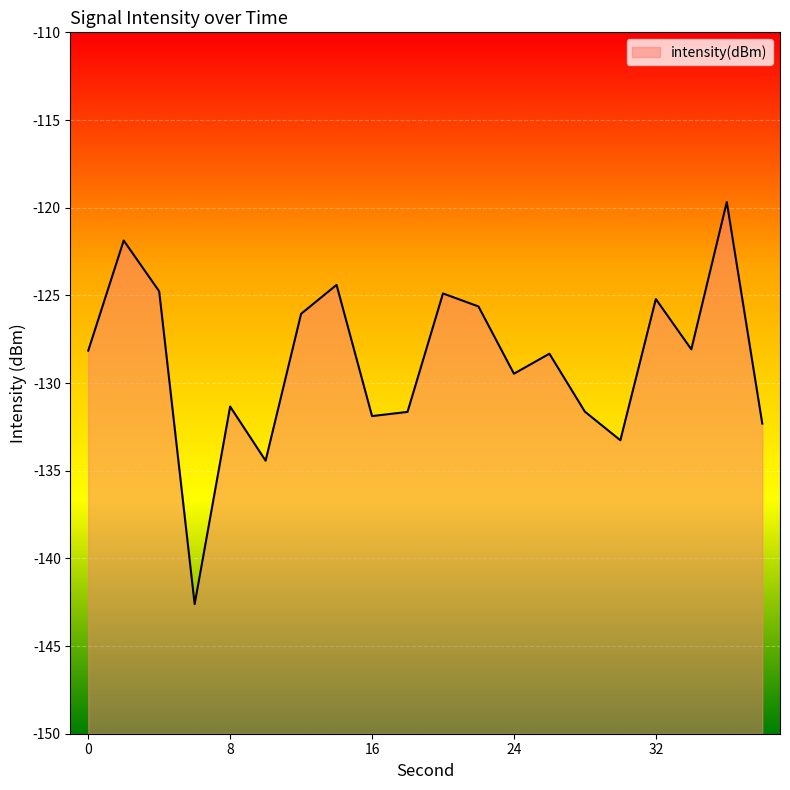

What is the difference between the values at 24 and 22?

3.8